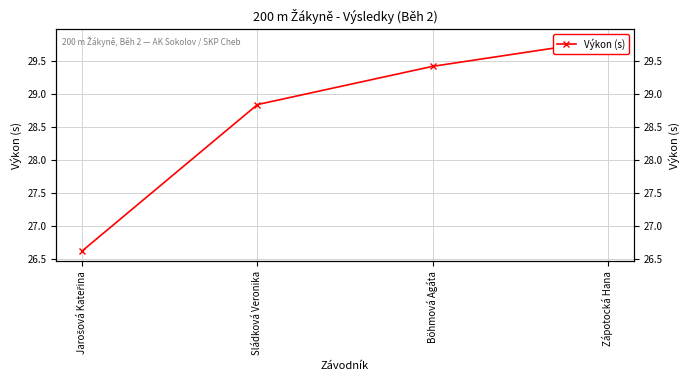

Which has a higher value, Zápotocká Hana or Sládková Veronika?

Zápotocká Hana